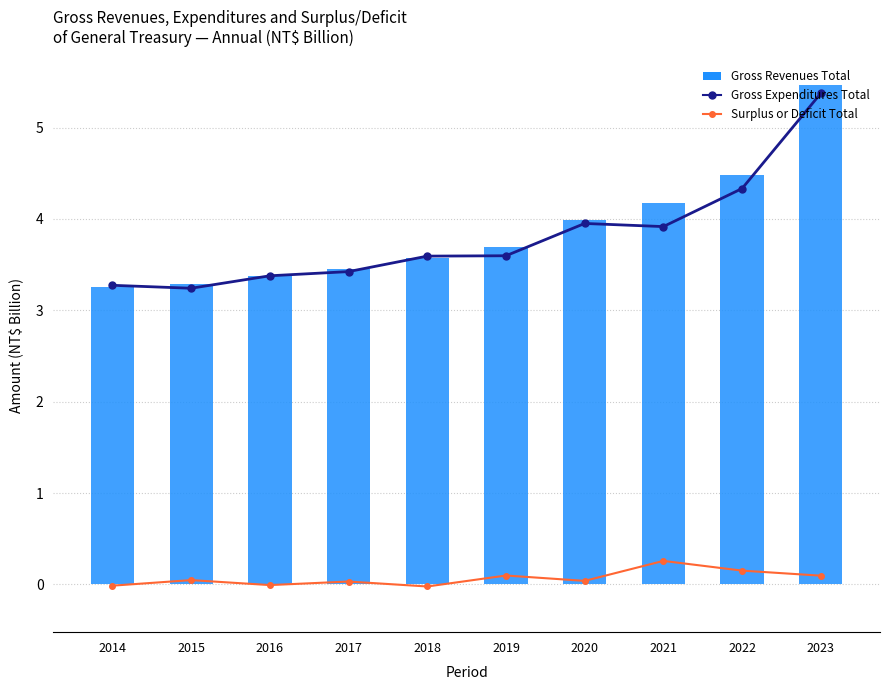

At how many categories does at least one series exceed 3?

10